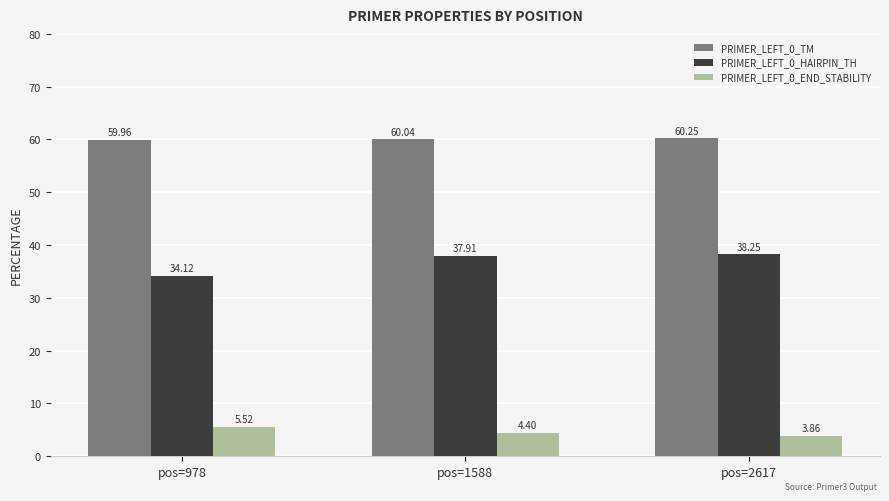

Rank the series at pos=2617 from lowest to highest value.

PRIMER_LEFT_0_END_STABILITY, PRIMER_LEFT_0_HAIRPIN_TH, PRIMER_LEFT_0_TM